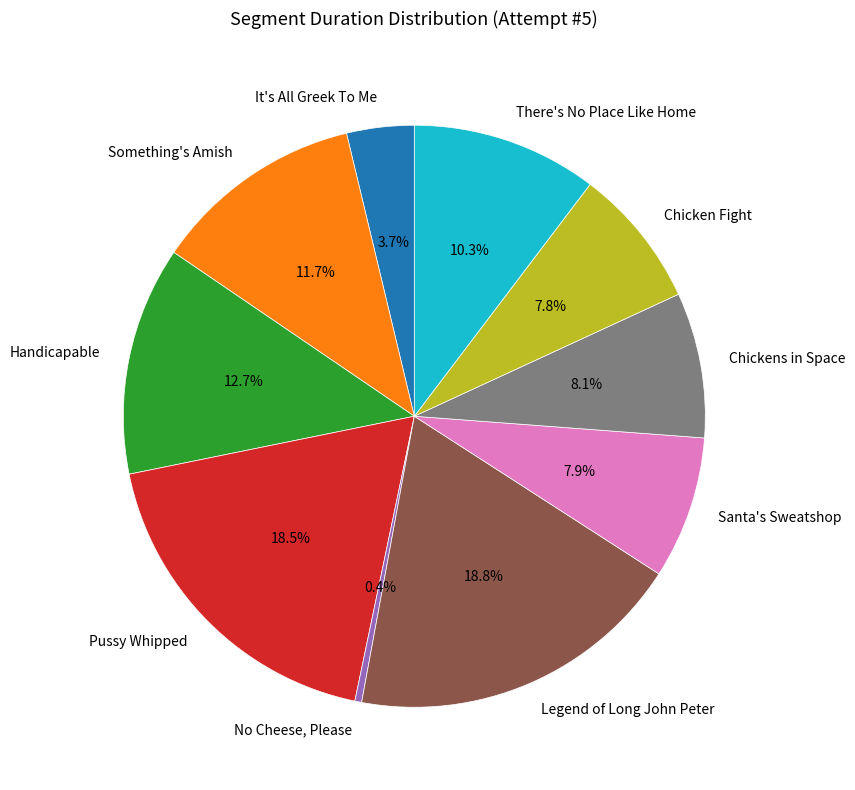

To the nearest percent, what is the difference between the No Cheese, Please and Something's Amish slice percentages?

11%